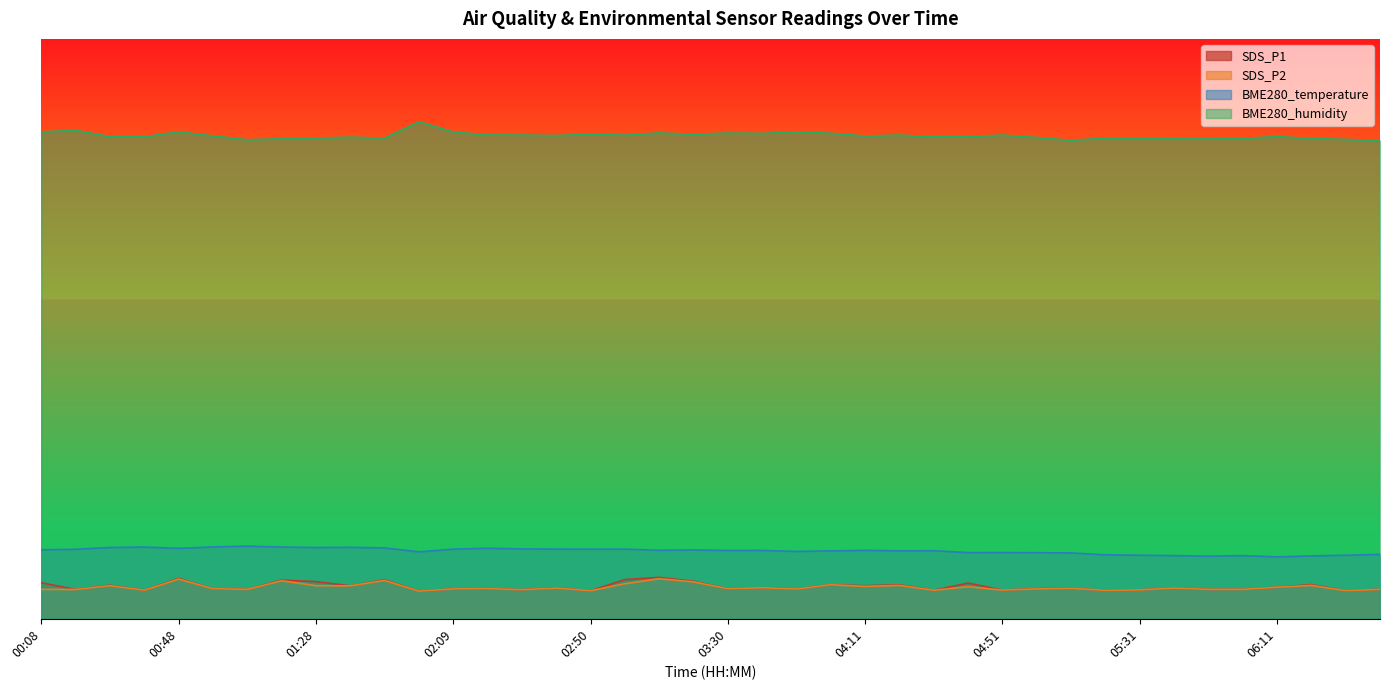

At which category does SDS_P1 reach its first local valley?

00:18